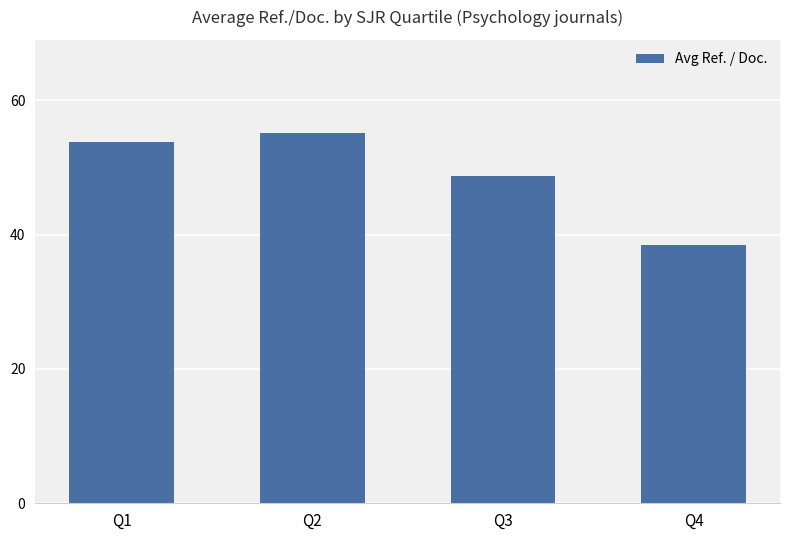

Reading left to right, what are all the values shown in this chart?

53.8	55.2	48.7	38.4